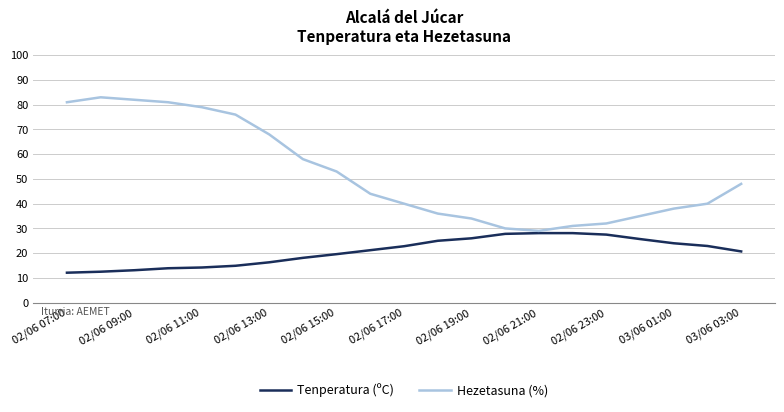

How many interior local valleys does the Hezetasuna (%) series have?

1